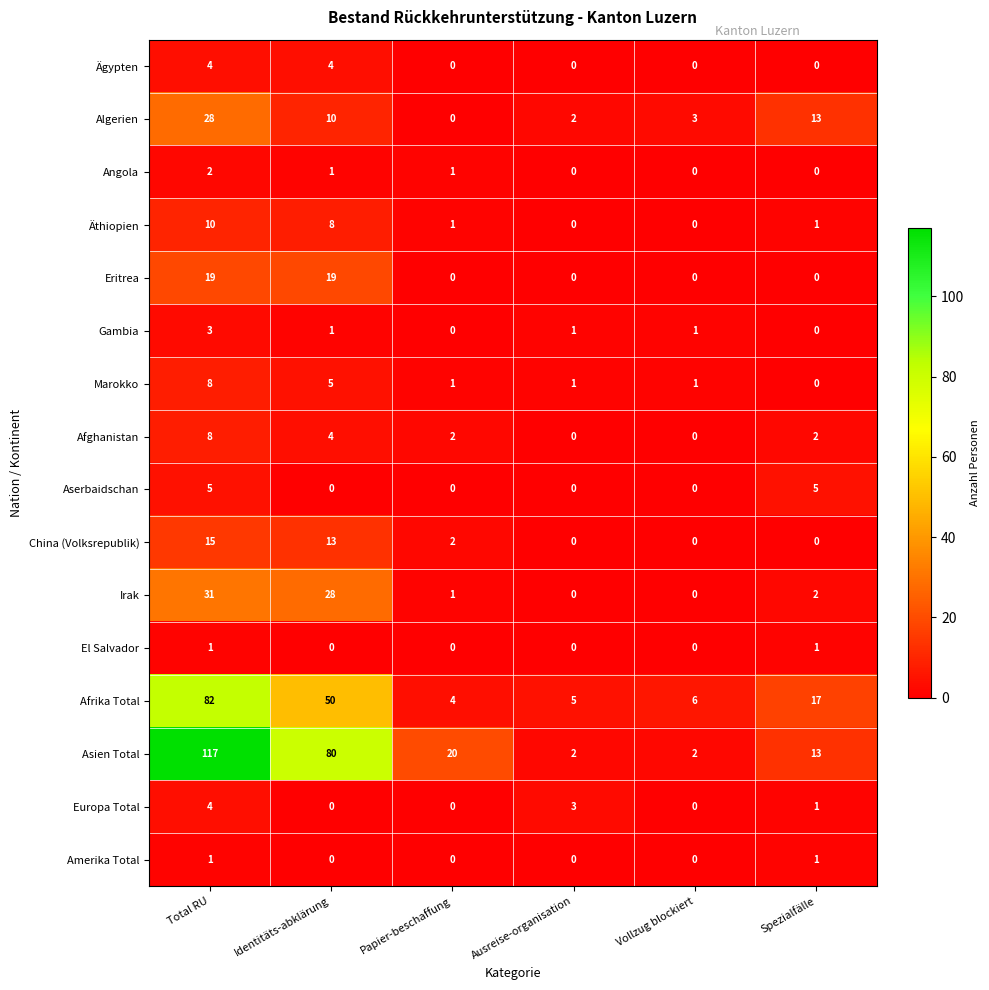

True or false: Äthiopien has a value of 0 at Vollzug blockiert.

True